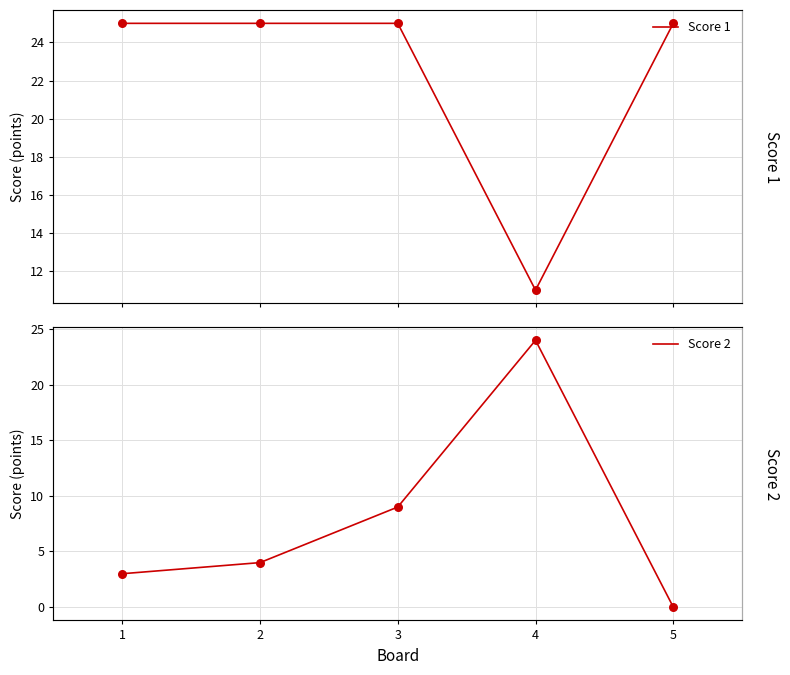

Is the value of Score 2 at 2 greater than the value of Score 1 at 5?

No